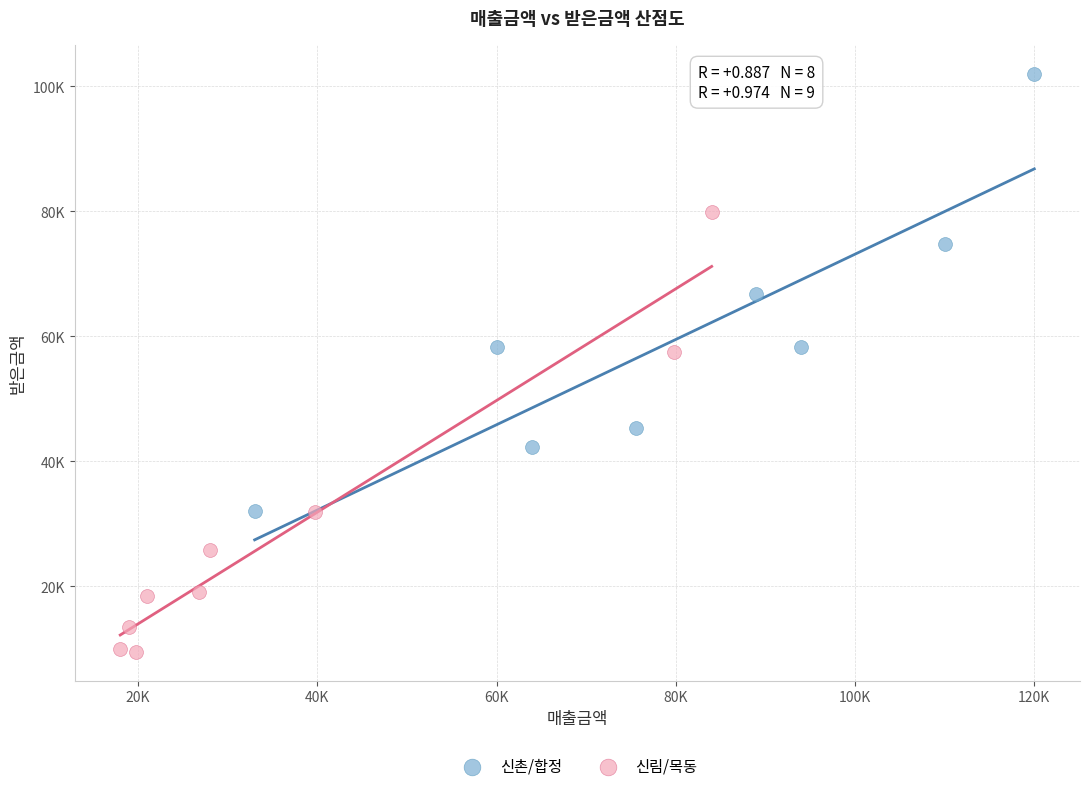

Which series reaches the minimum Y coordinate?

신림/목동